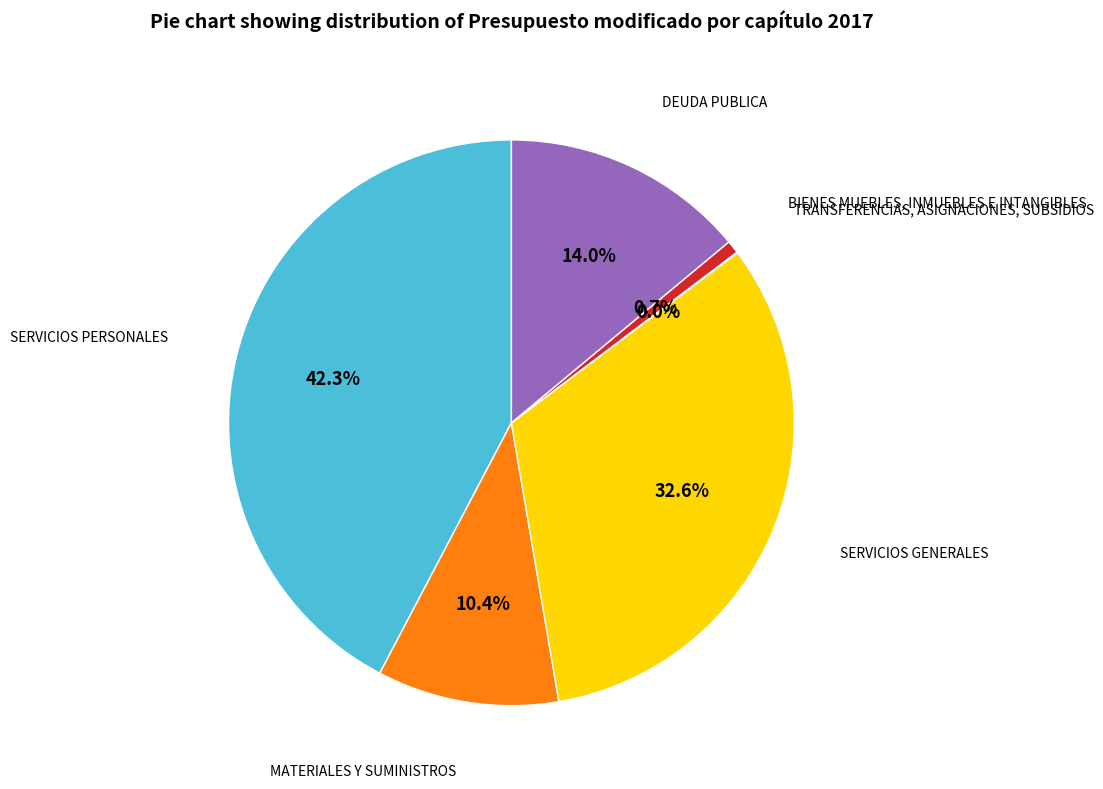

Which slice is the largest?

SERVICIOS PERSONALES